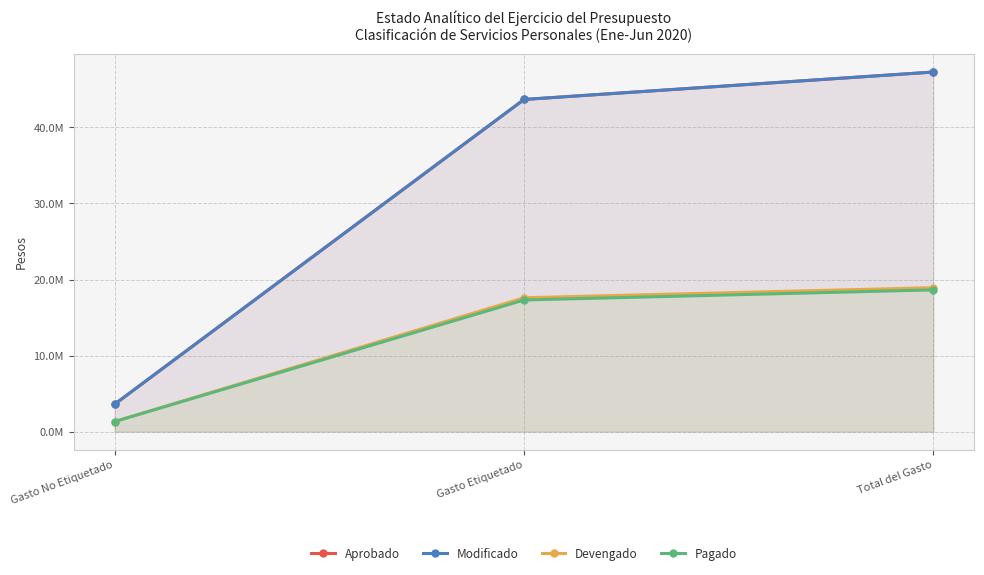

What is the sum of all Modificado values?

94571280.0